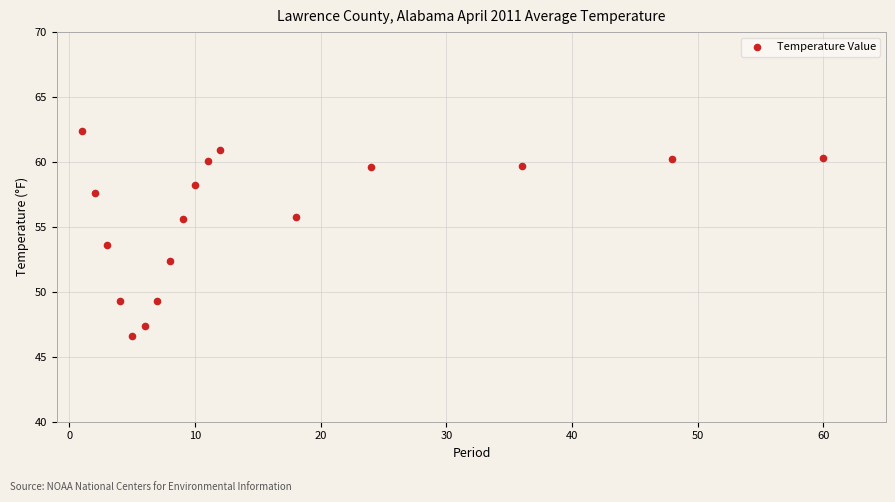

What is the range of Y values (max minus min)?

15.8